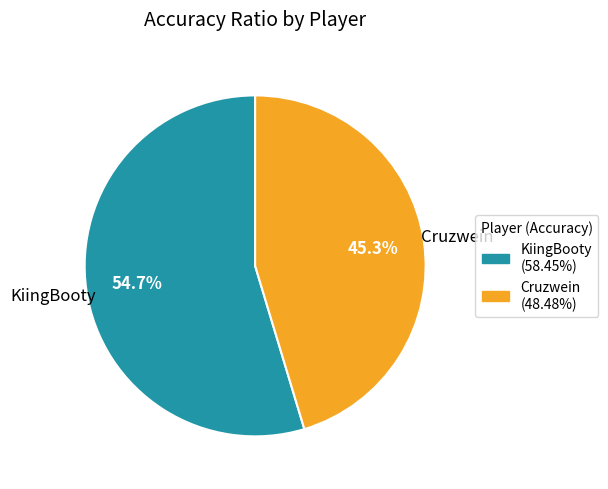

Which category has the biggest portion of the pie?

KiingBooty